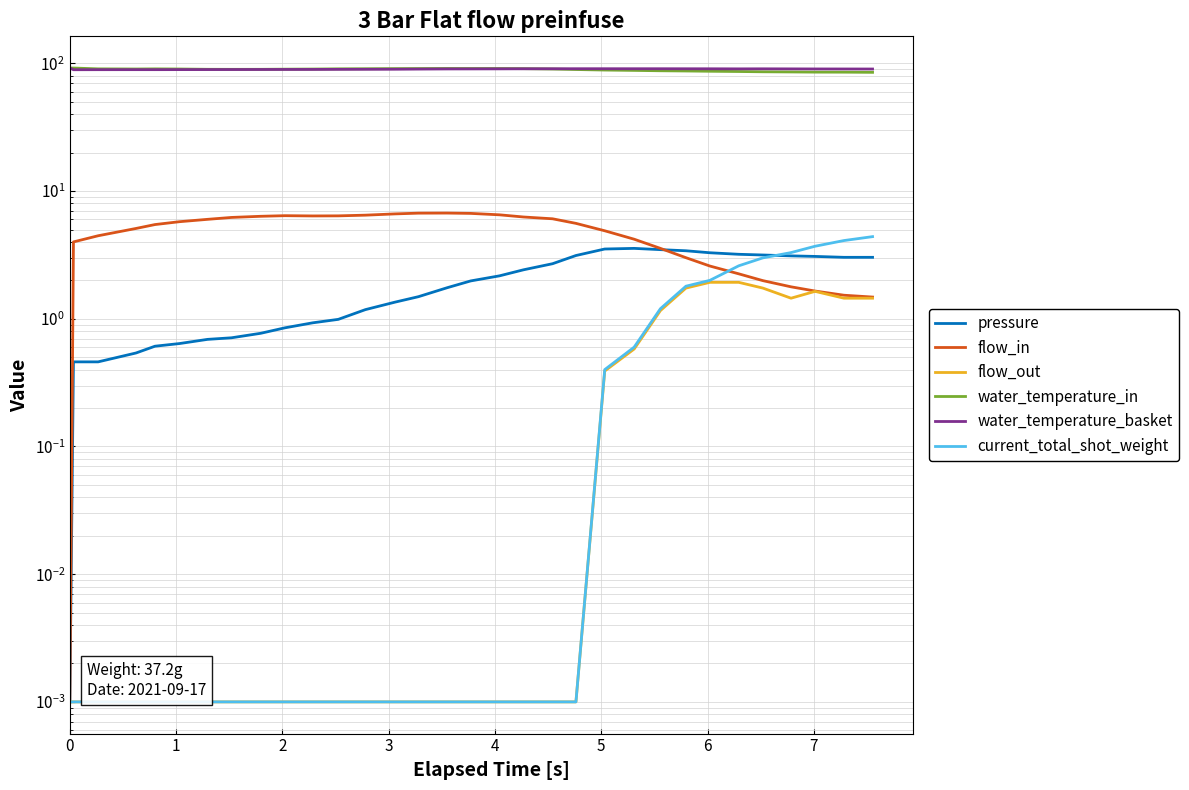

What is the total value across all series at 1?

185.7